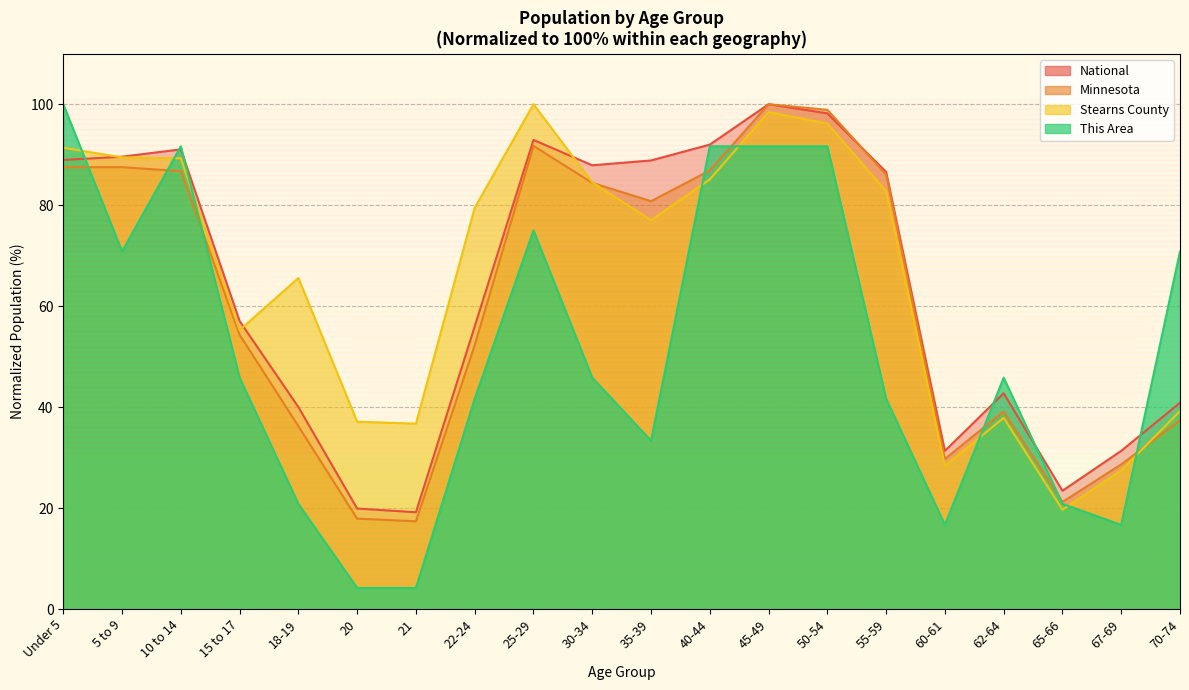

Where is the first local minimum for National?

21